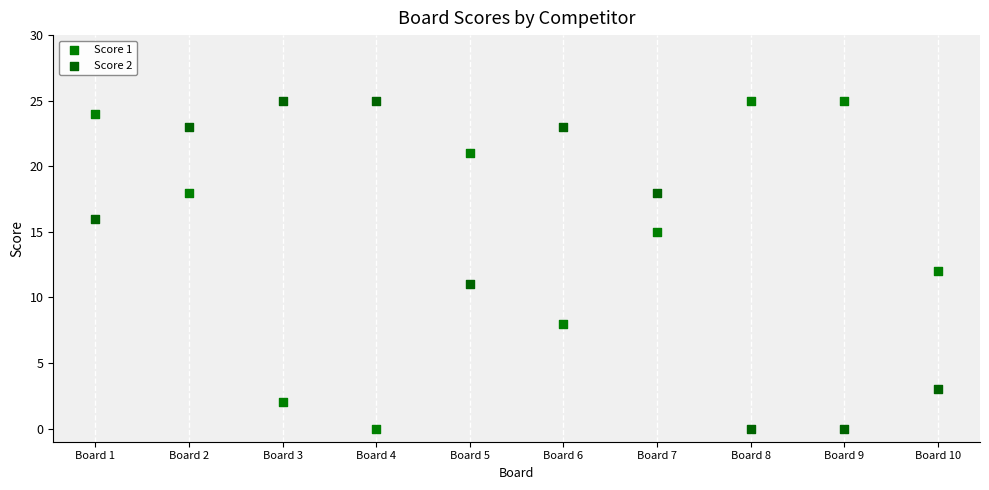

What is the X range (max minus min) for the scatter plot?

9